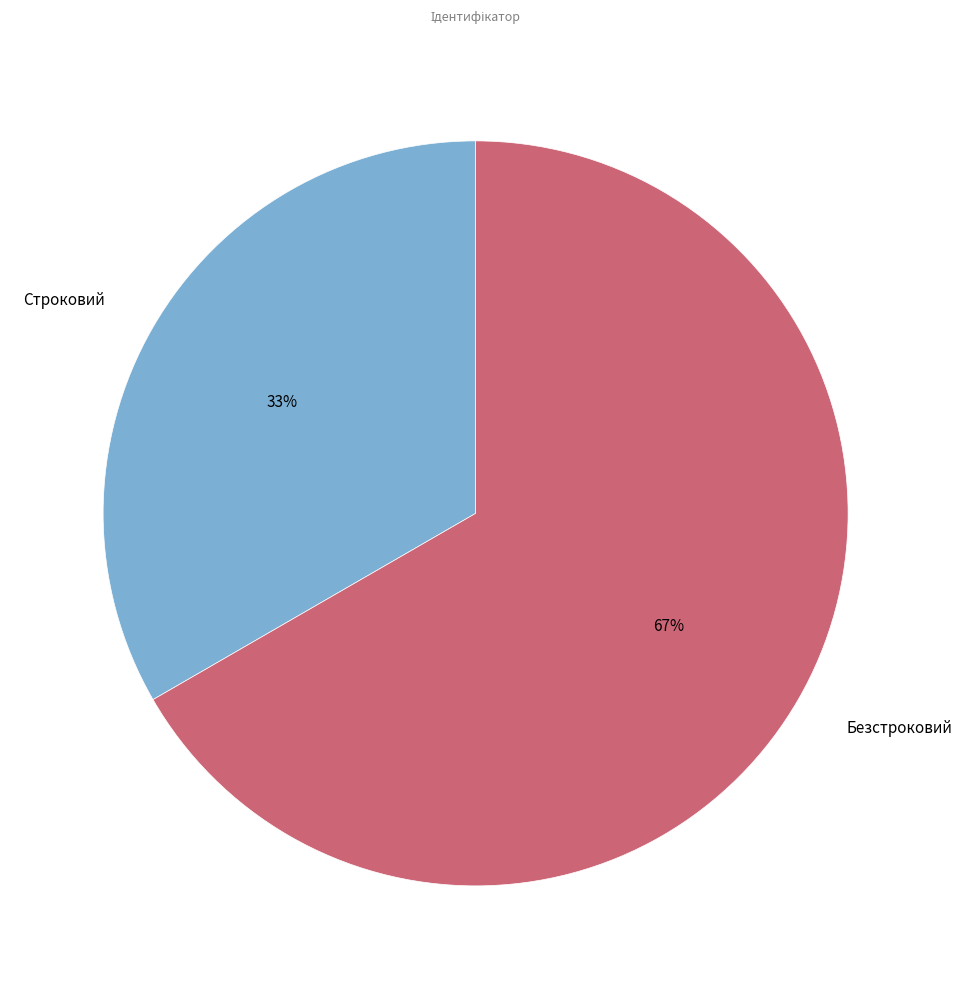

Which slice is the largest?

Безстроковий